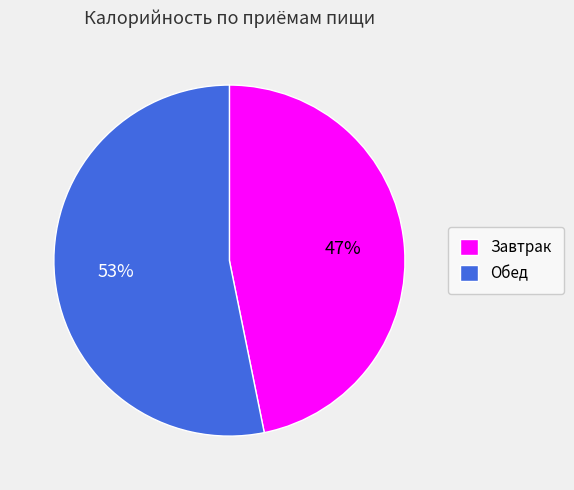

Which has a higher value, Обед or Завтрак?

Обед